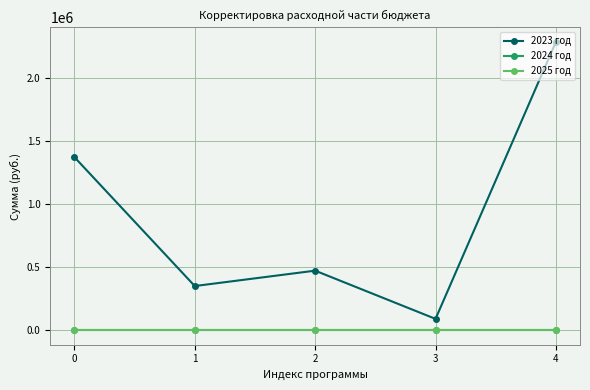

True or false: 2023 год has a value of 31669 at 3.

False